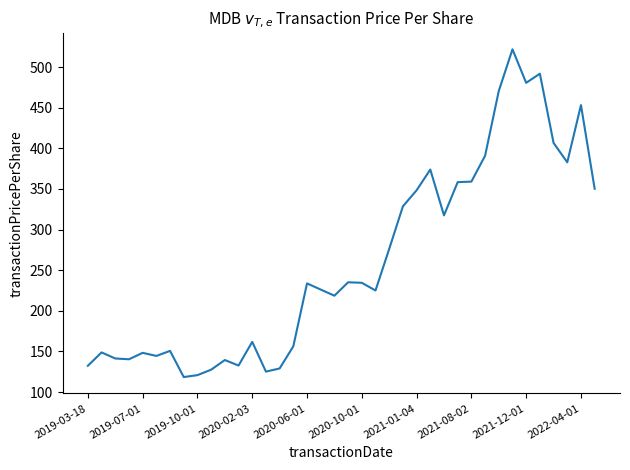

What is the minimum value shown in the chart?

118.4